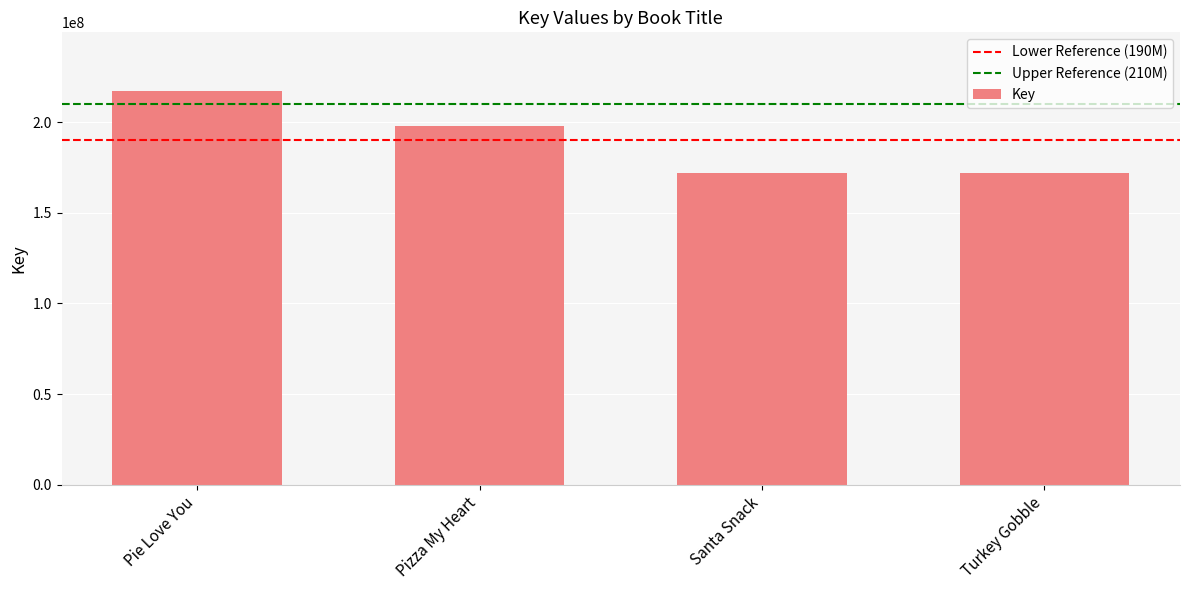

What is the sum of all values?

758831959